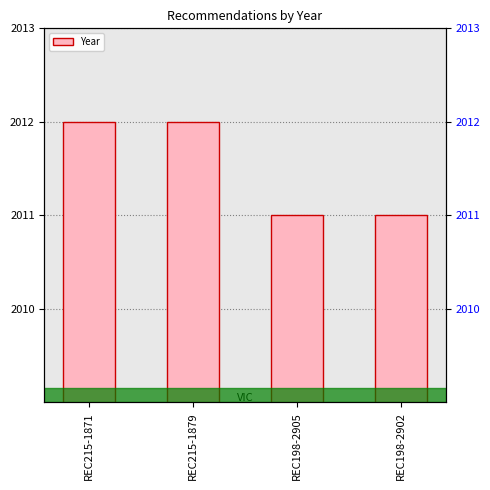

Is it true that the value at REC198-2902 is 2011?

True